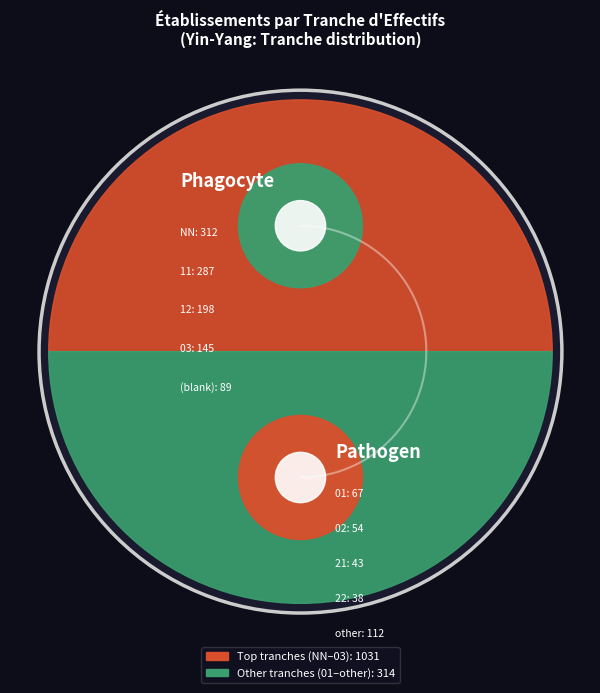

What portion of the pie excludes 12?

85.3%